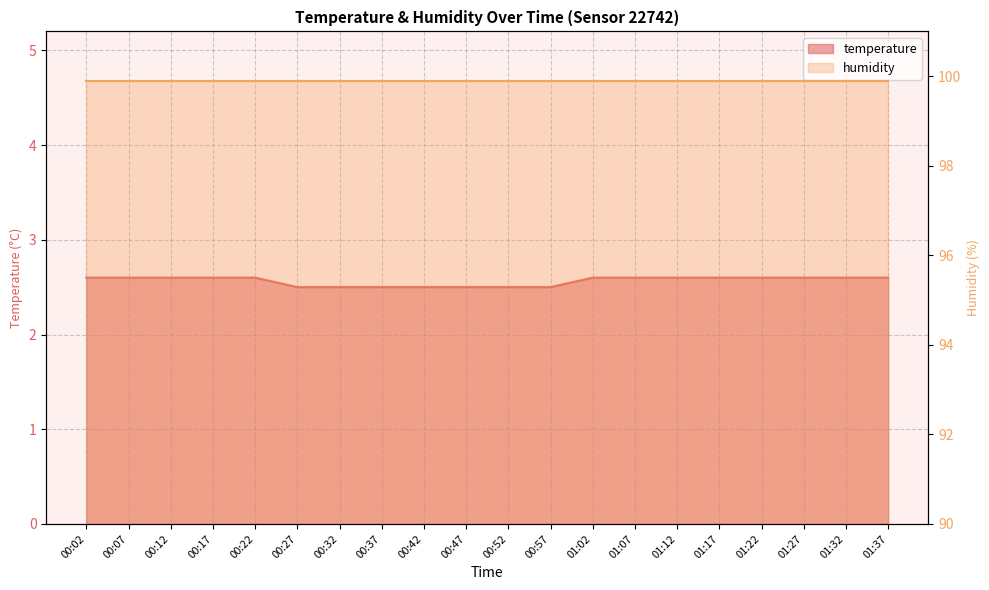

List the labels in order of value, smallest first.

00:27, 00:32, 00:37, 00:42, 00:47, 00:52, 00:57, 00:02, 00:07, 00:12, 00:17, 00:22, 01:02, 01:07, 01:12, 01:17, 01:22, 01:27, 01:32, 01:37